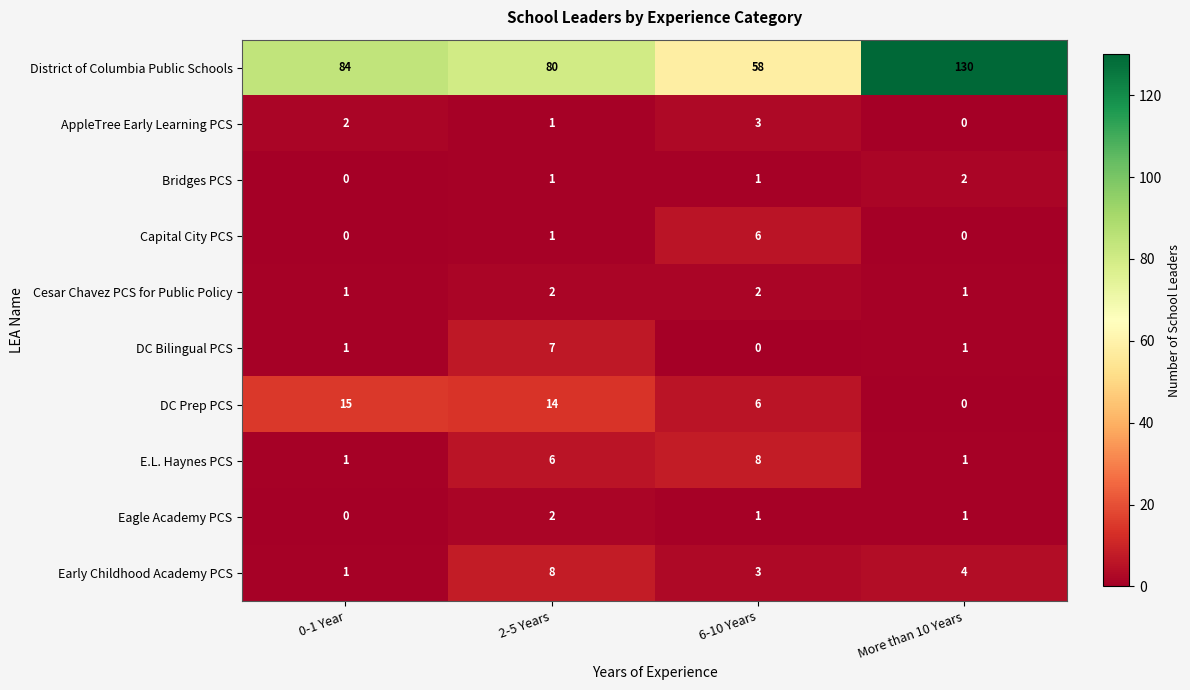

At which label is AppleTree Early Learning PCS closest to 1?

2-5 Years